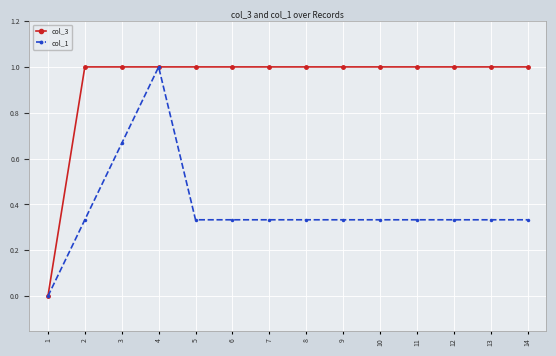

Is this an area chart (filled region under the line)?

No